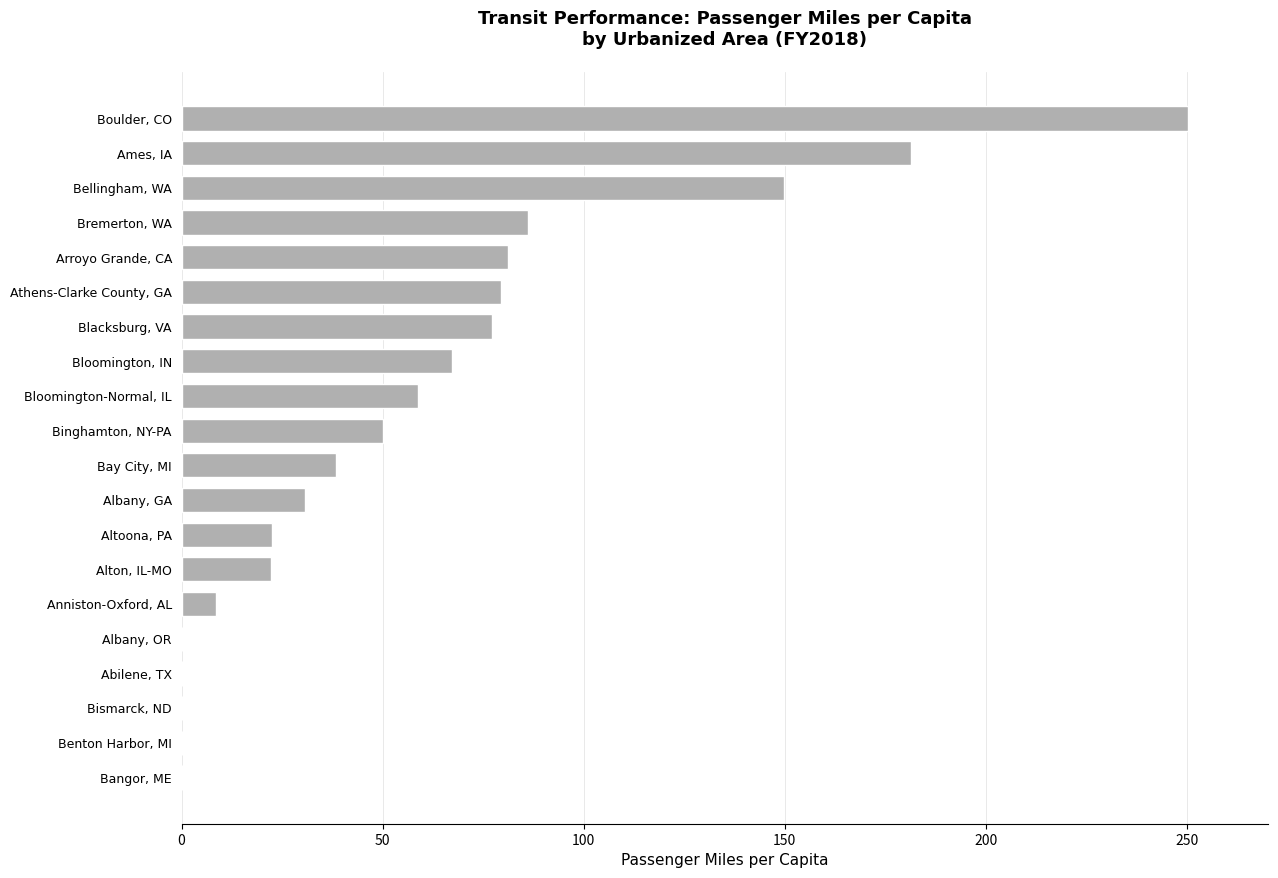

The value at Bangor, ME is 122.0. True or false?

False